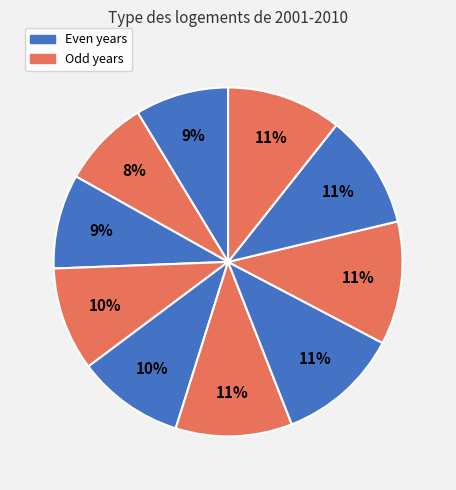

Count the number of slices in the pie.

10